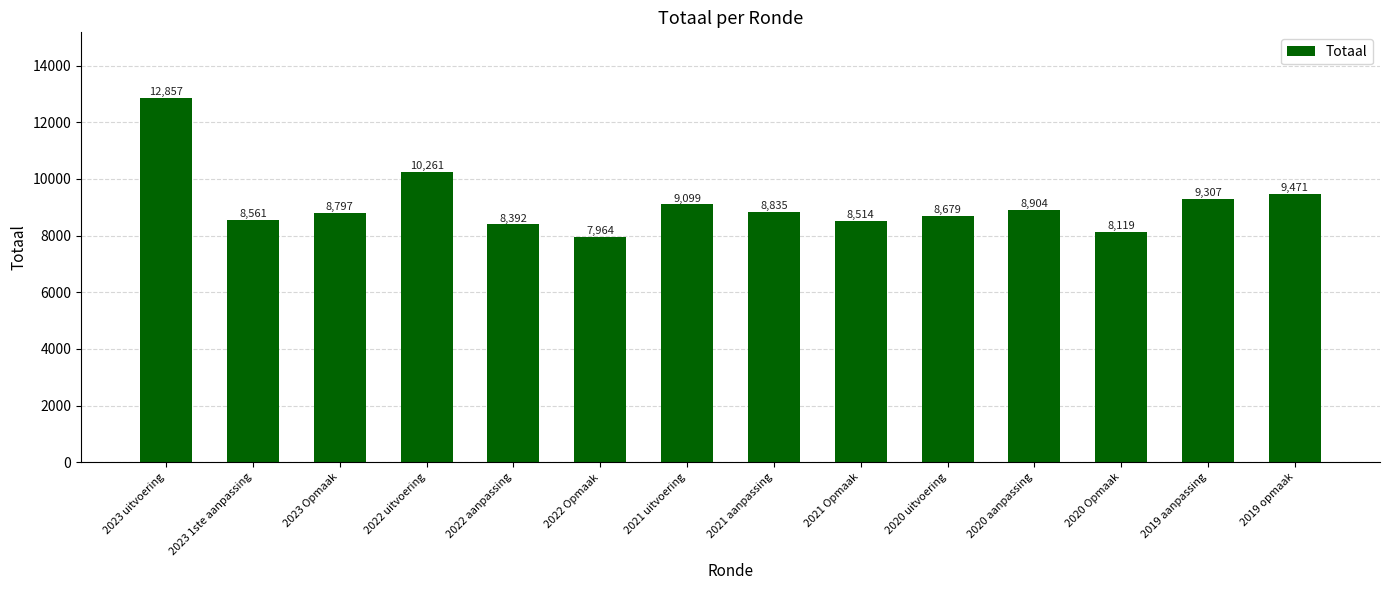

What is the sum of all values?

127760